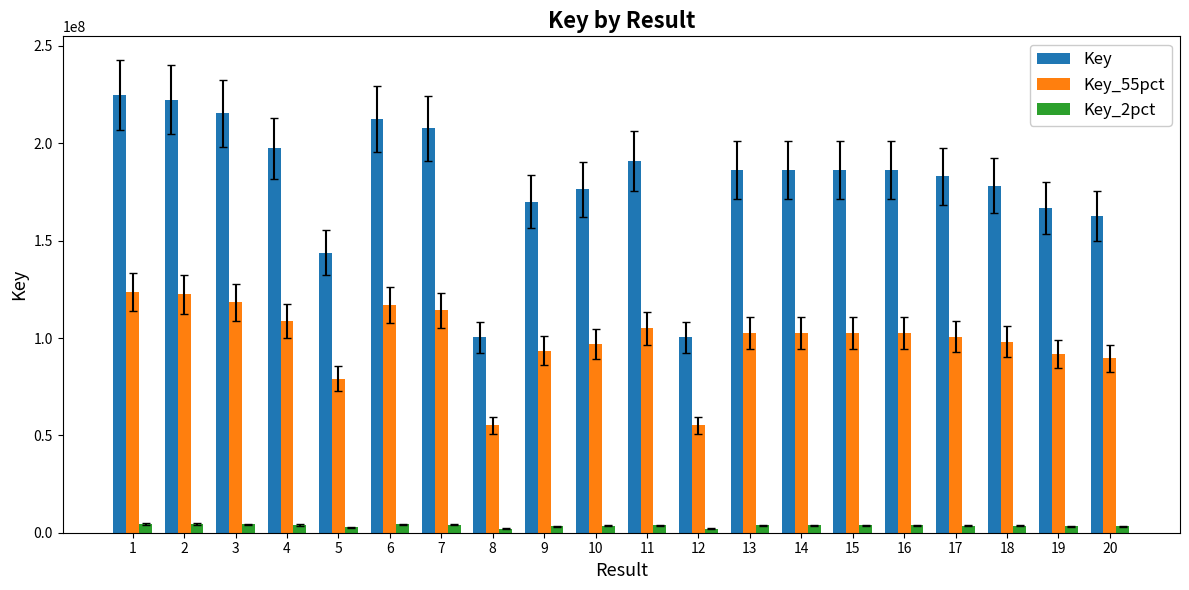

What is the difference between the maximum and second lowest values in the Key series?

124415674